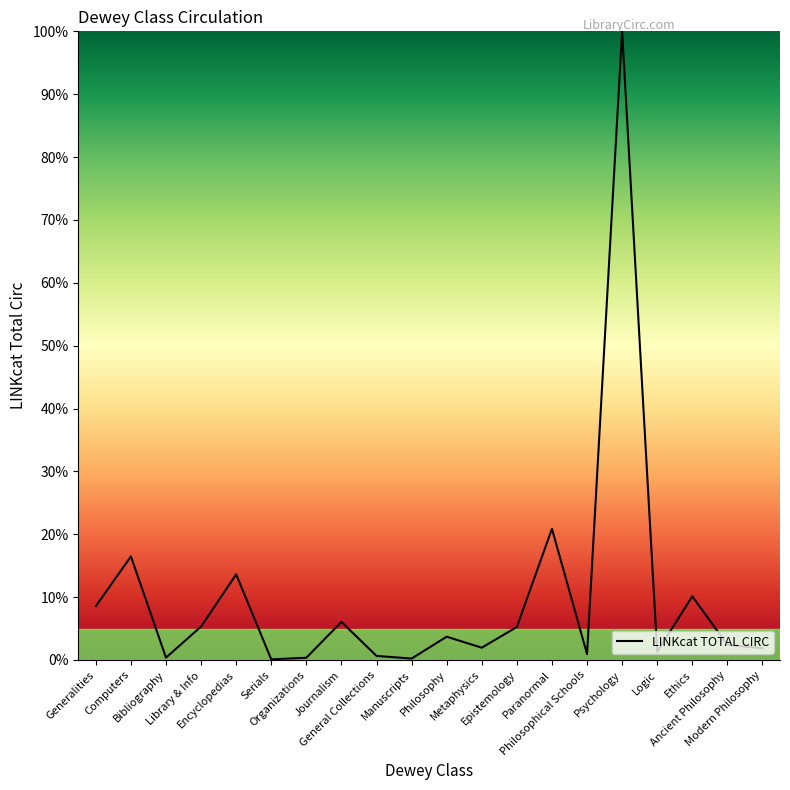

What is the maximum value shown in the chart?

100.0